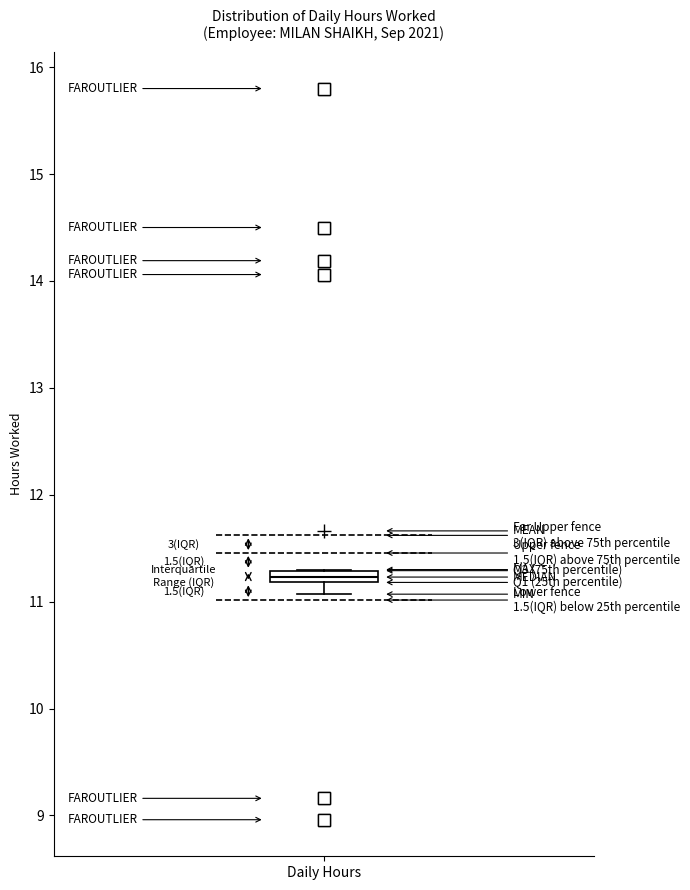

Where is the upper edge of the box for Daily Hours on the y-axis? The values are not printed on the chart, so give them approximately, as read against the axis.

11.3